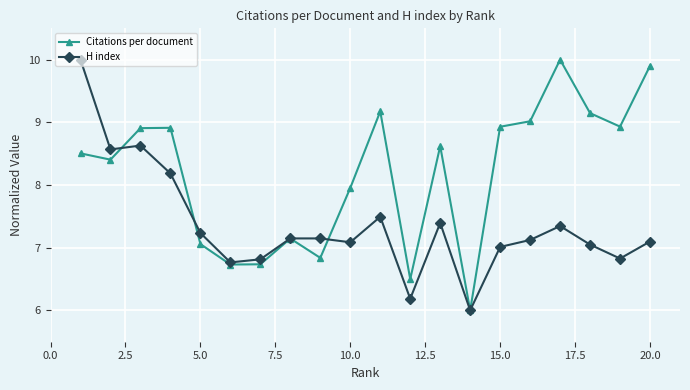

True or false: Citations per document and H index cross at least once.

True